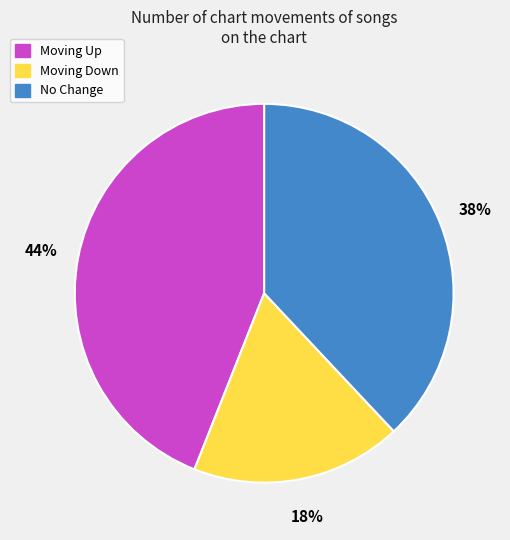

Is there any slice that represents more than half of the pie?

No